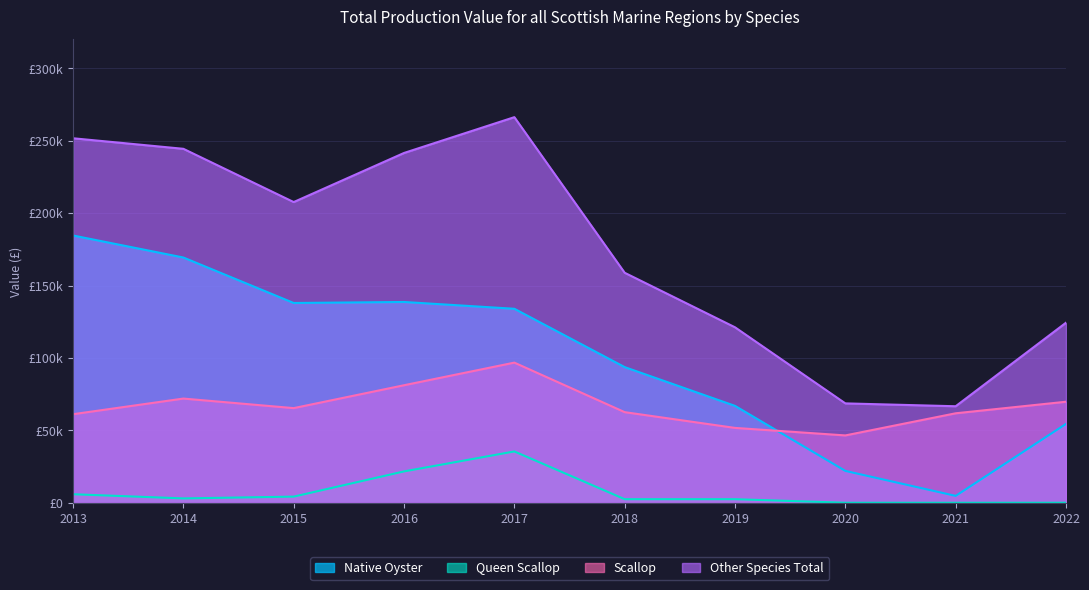

What are all the series names shown in the legend?

Native Oyster, Queen Scallop, Scallop, Other Species Total